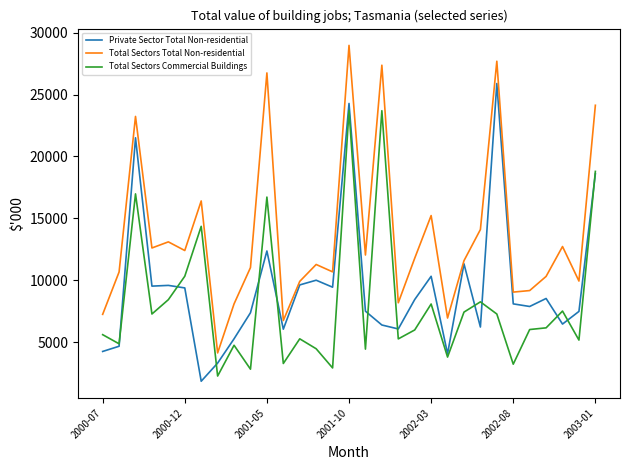

What is the smallest value displayed?

1858